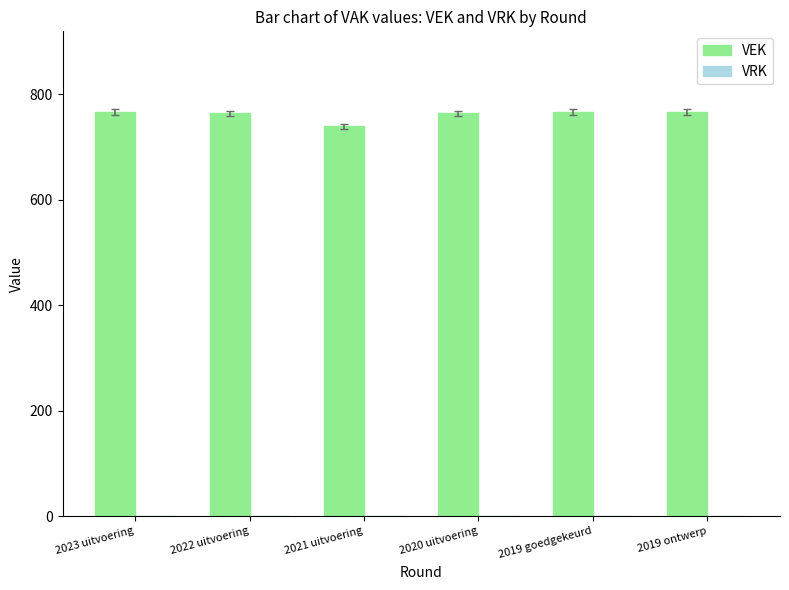

Does the chart contain any negative values?

No